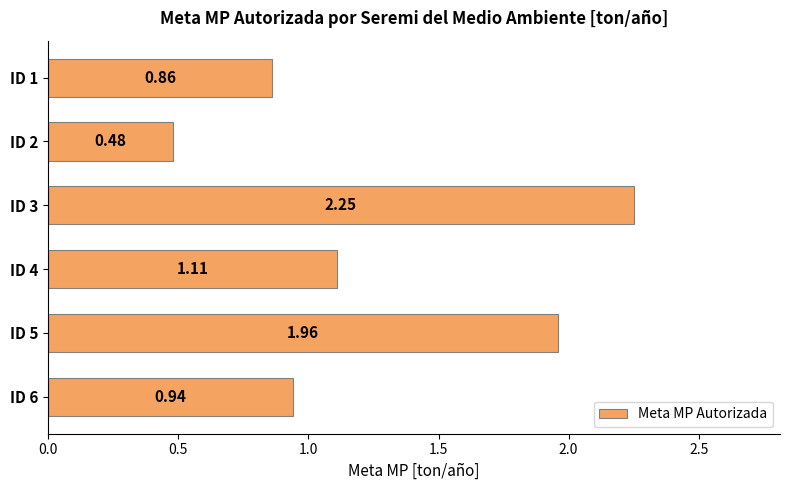

Which category has the highest value across all series?

ID 3